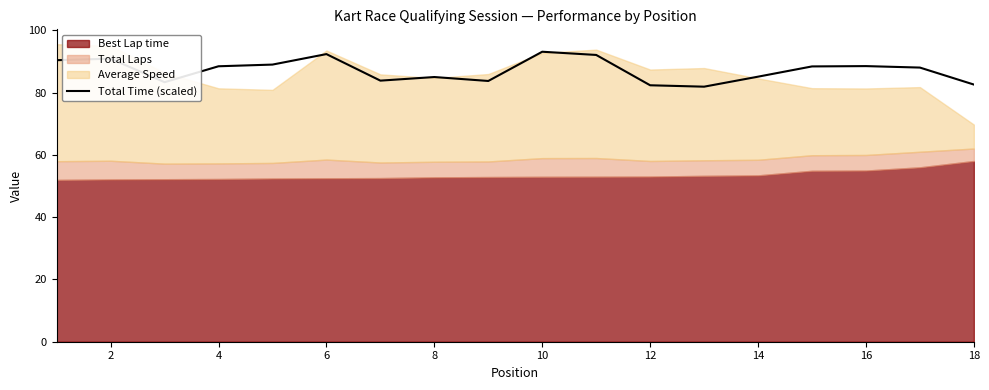

How many values exceed 88?

10